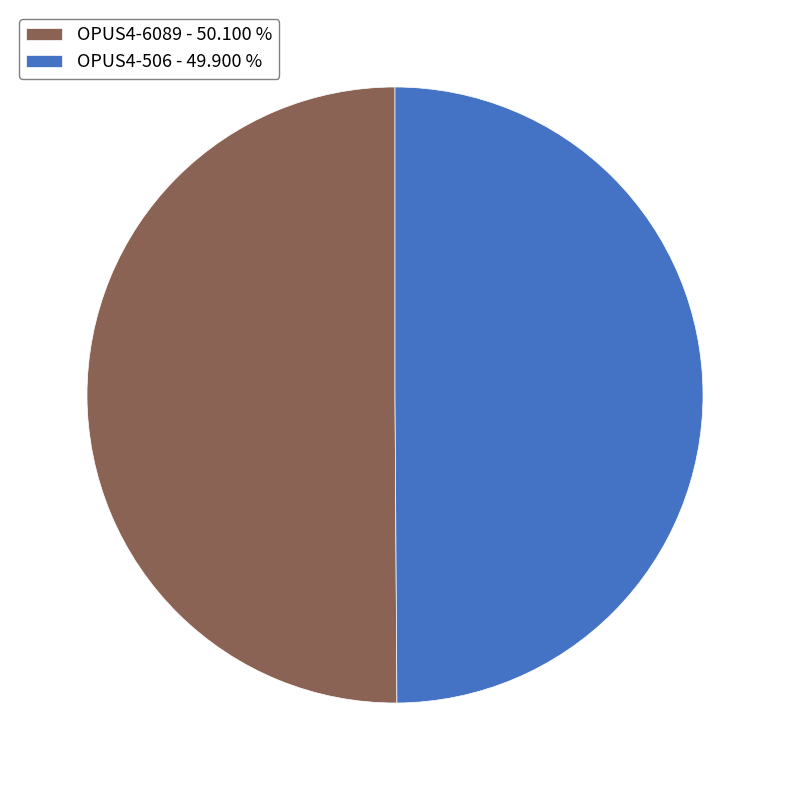

What is the ratio of the value at OPUS4-6089 - 50.100 % to the value at OPUS4-506 - 49.900 %?

1.0